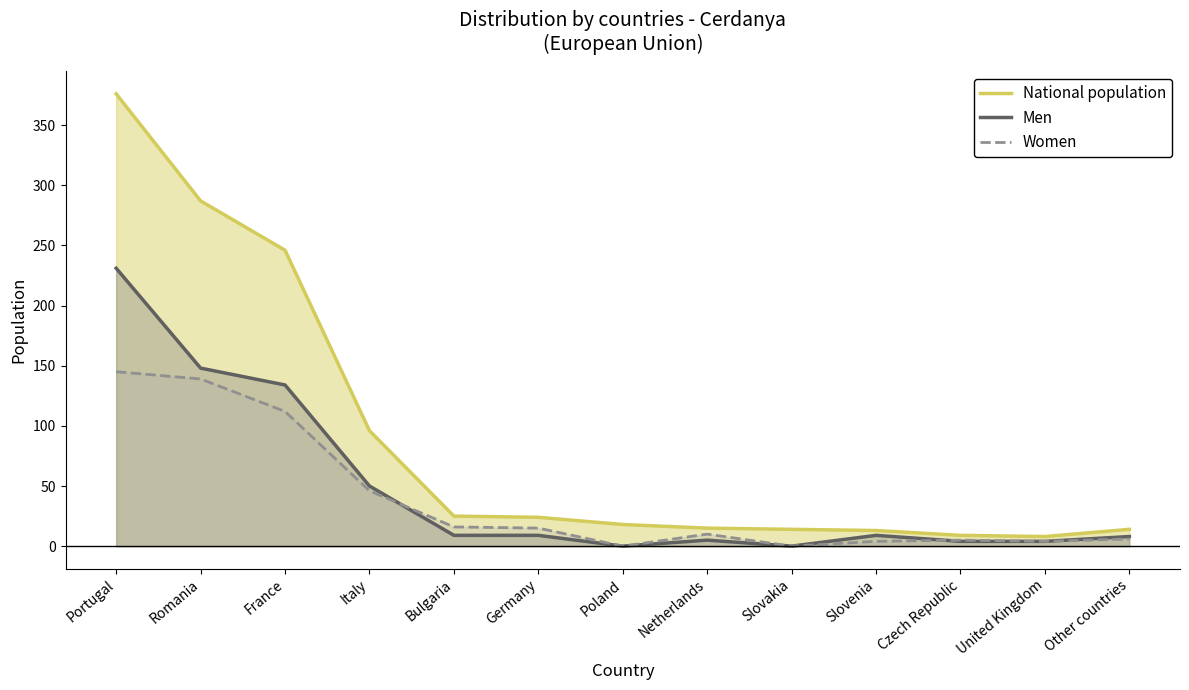

What is the label of the 8th point from the right?

Germany